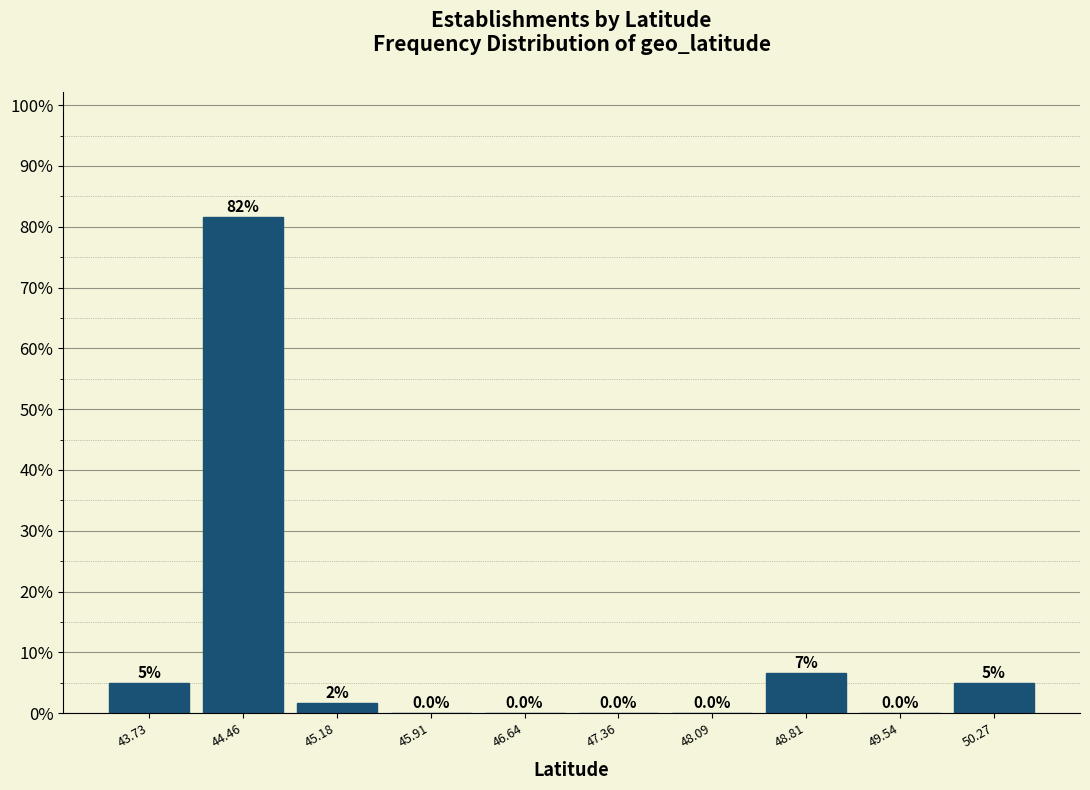

Over which range of the x-axis is the bar tallest?

44.1 to 44.8